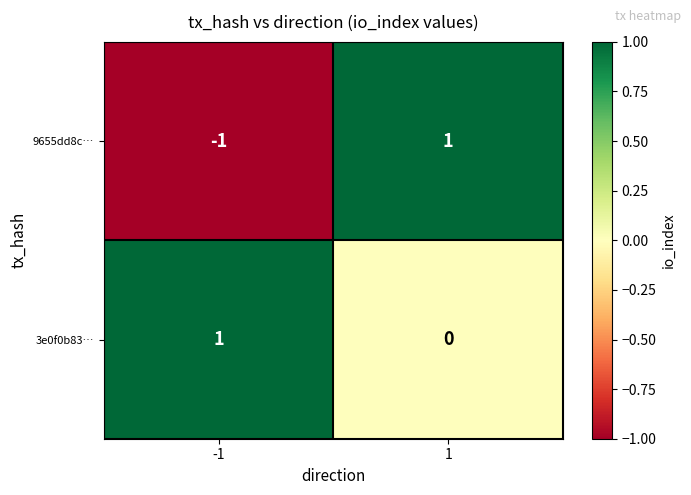

The 3e0f0b83… series shows 2 at -1. True or false?

False